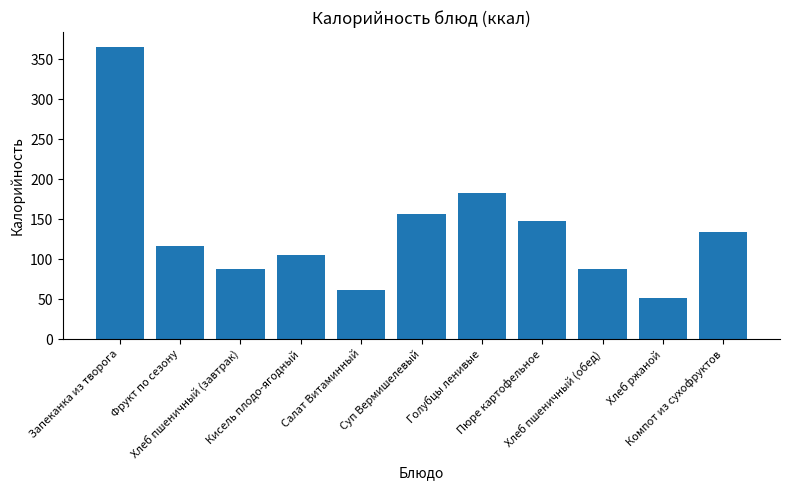

How many data points are above 117?

6